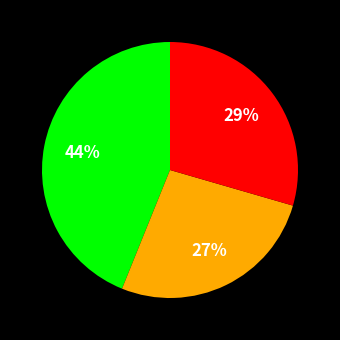

To the nearest percent, what is the difference between the largest and smallest slice percentages?

17%